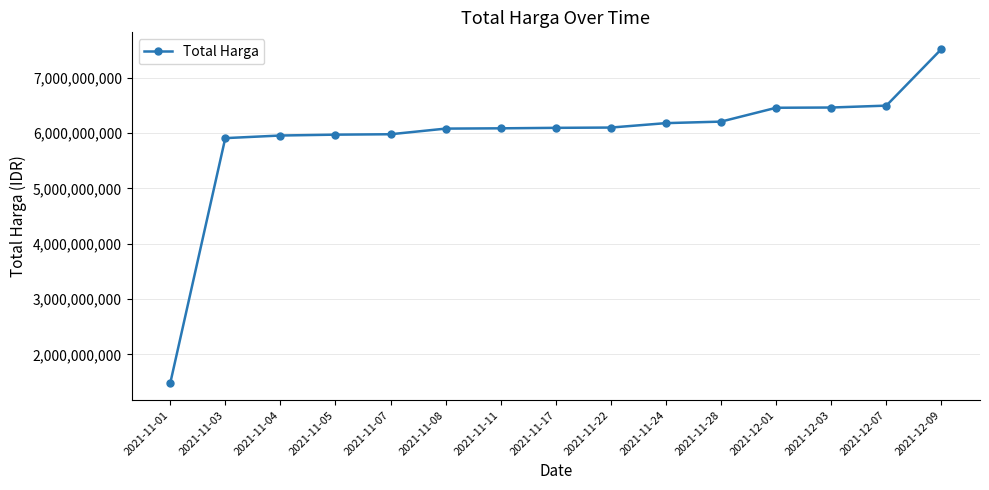

What is the label of the 2nd point from the right?

2021-12-07